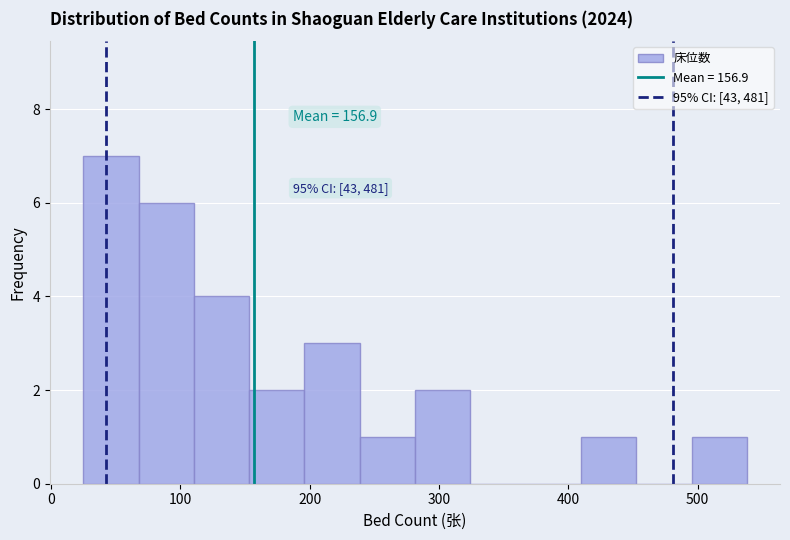

Over which range of the x-axis is the bar tallest?

30 to 70